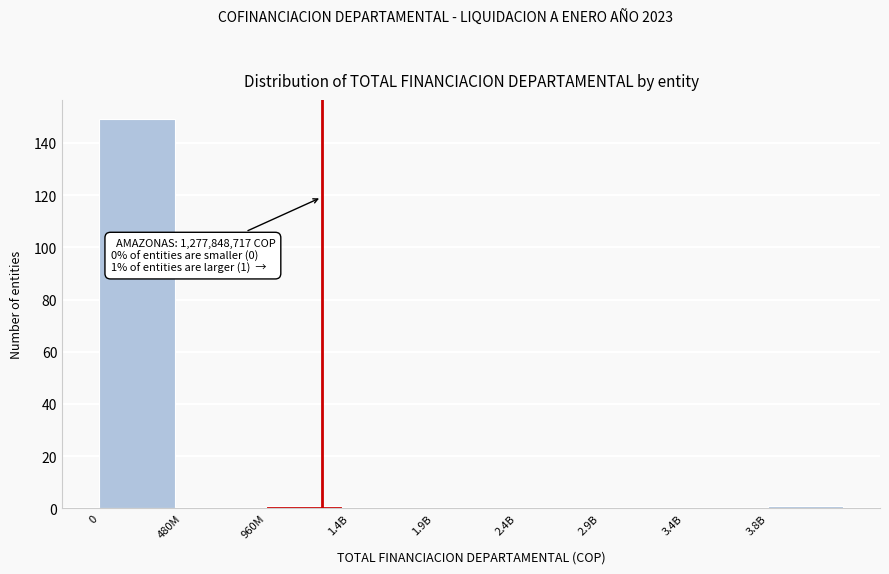

Reading left to right, list all the values displayed in this chart.

0=149	480M=0	960M=1	1.4B=0	1.9B=0	2.4B=0	2.9B=0	3.4B=0	3.8B=1